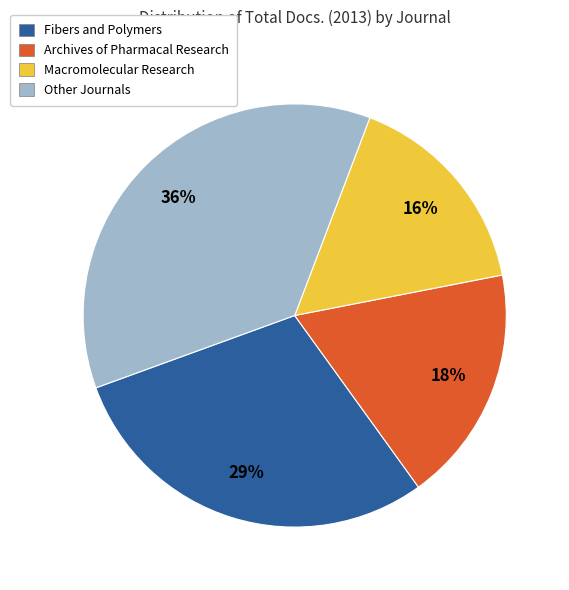

The Fibers and Polymers slice represents 29% of the pie. True or false?

True